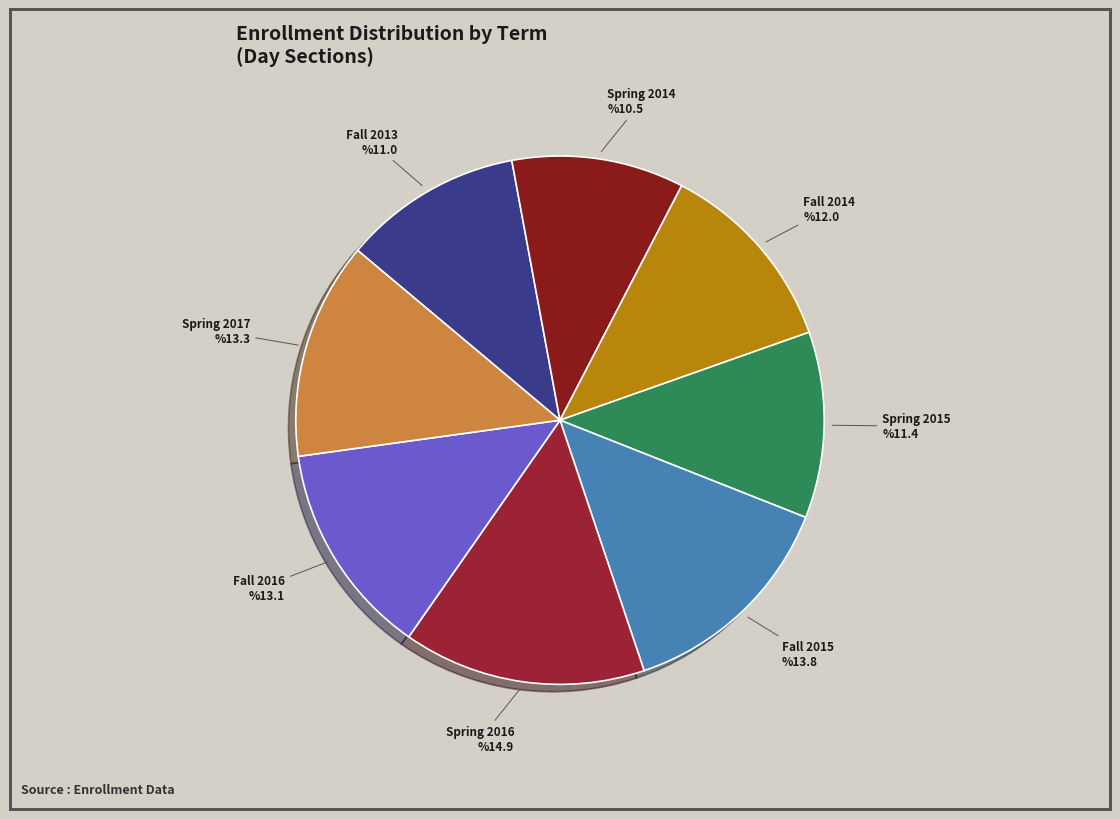

Which category has the smallest portion of the pie?

Spring 2014